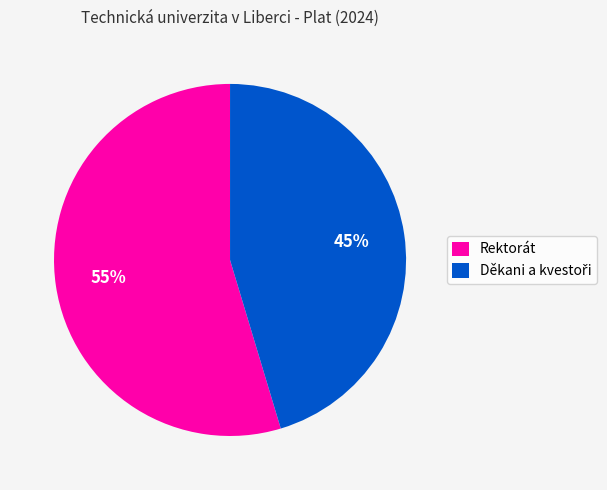

To the nearest percent, what portion does Rektorát represent?

55%